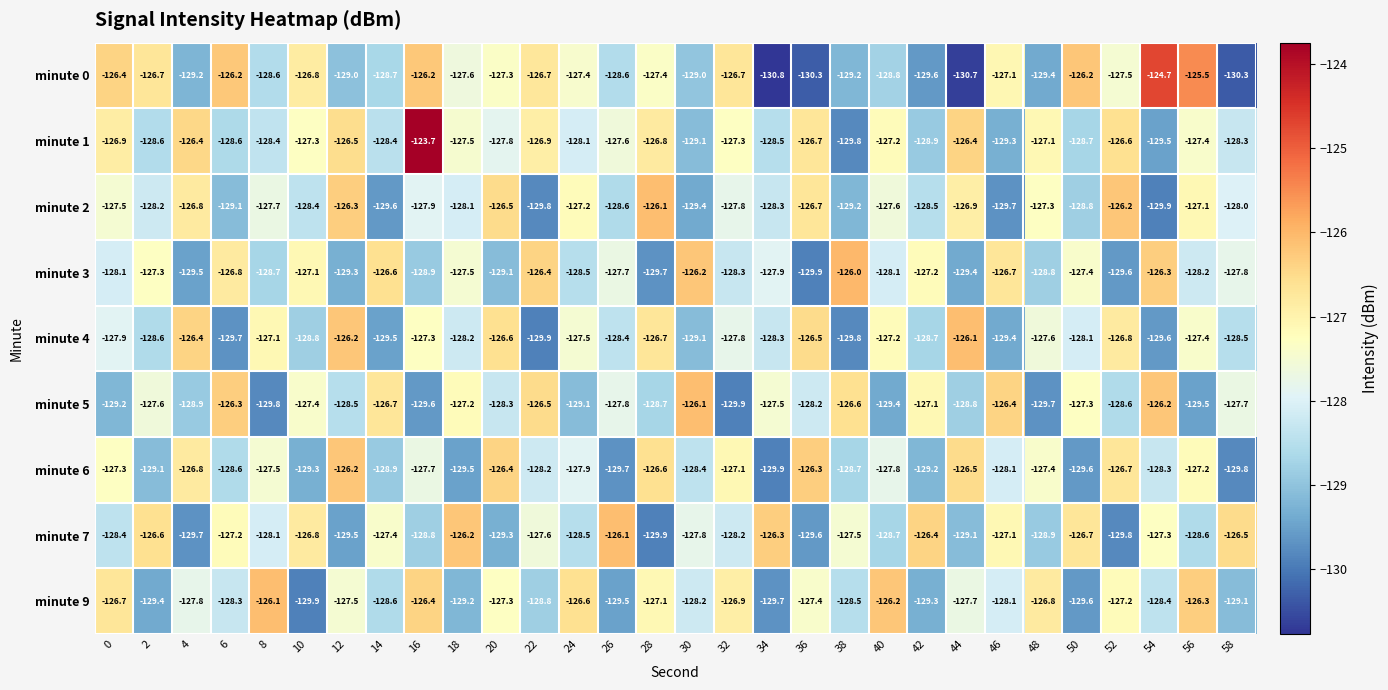

What is the difference between the maximum and minimum values in the minute 6 series?

3.7